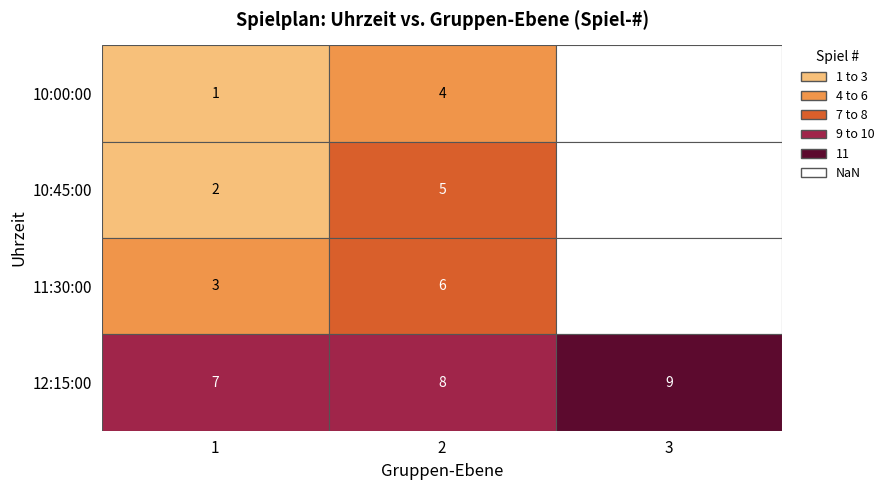

Which series has the largest total across all categories?

12:15:00